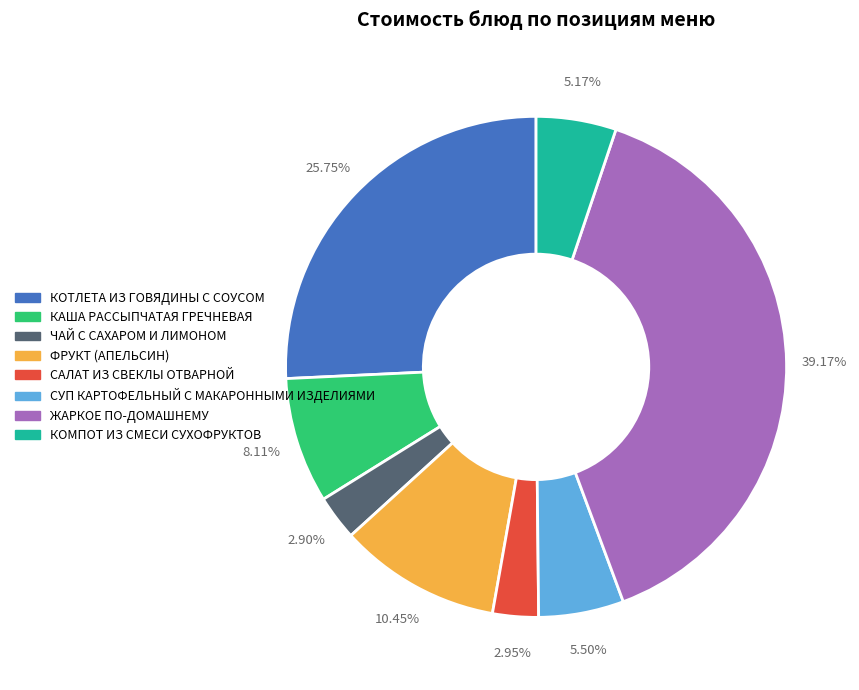

Which has a higher value, КОМПОТ ИЗ СМЕСИ СУХОФРУКТОВ or ЧАЙ С САХАРОМ И ЛИМОНОМ?

КОМПОТ ИЗ СМЕСИ СУХОФРУКТОВ